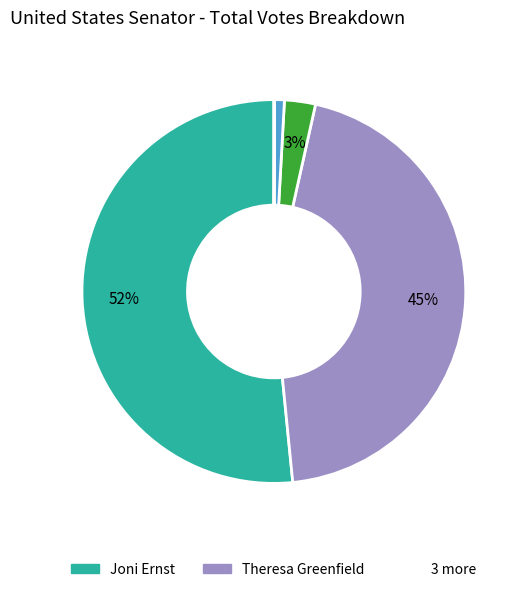

To the nearest percent, what is the average slice percentage?

20%